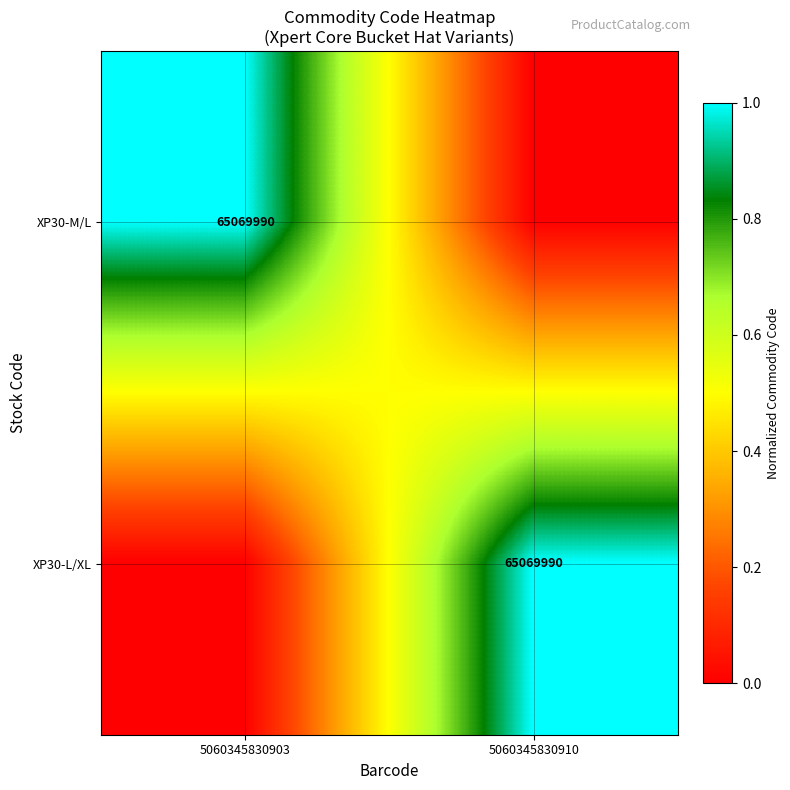

True or false: XP30-M/L has a value of 65069990 at 5060345830903.

True